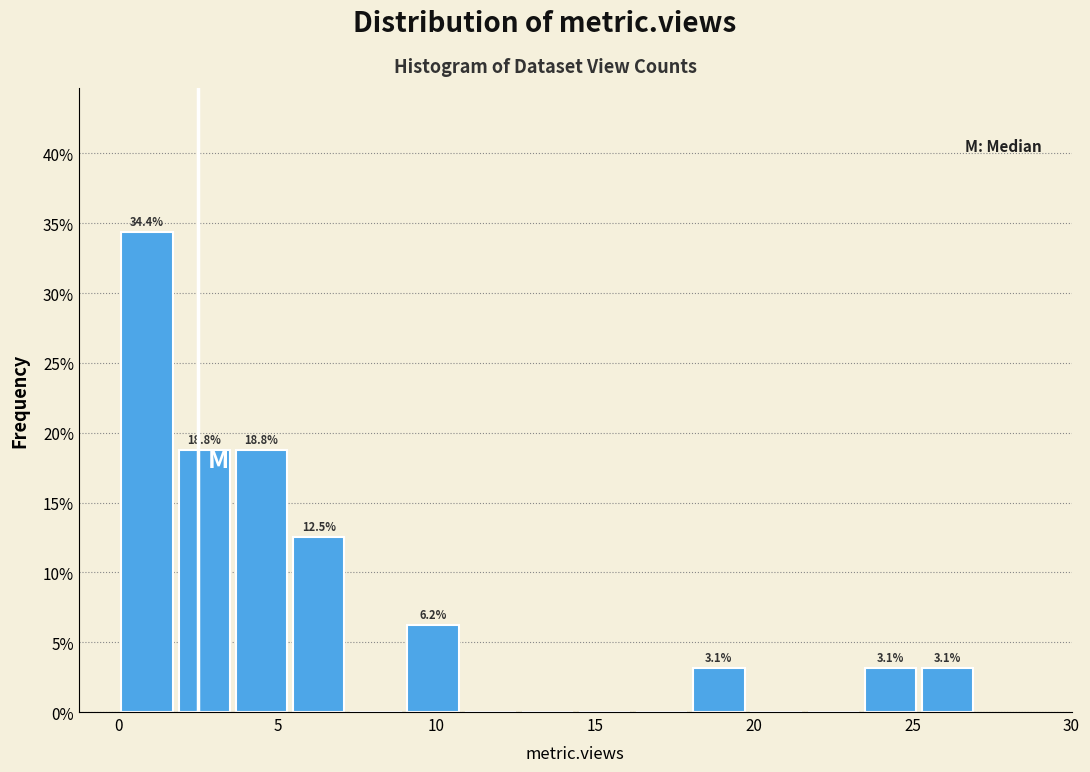

Around what value on the x-axis is the tallest bar? Give the approximate position of its centre, as read against the axis.

1.0